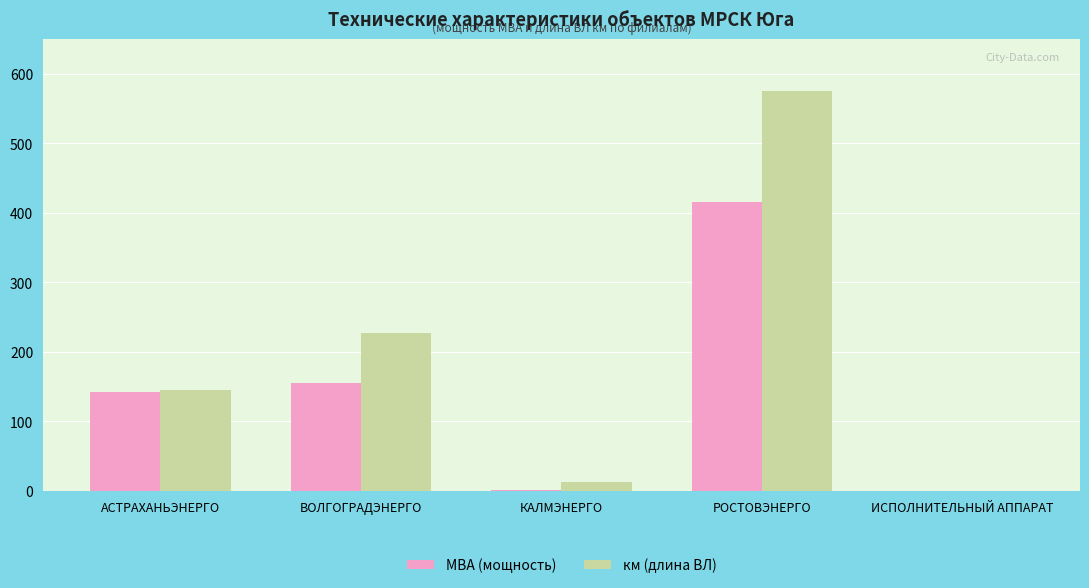

Which series has the largest range (max minus min)?

км (длина ВЛ)